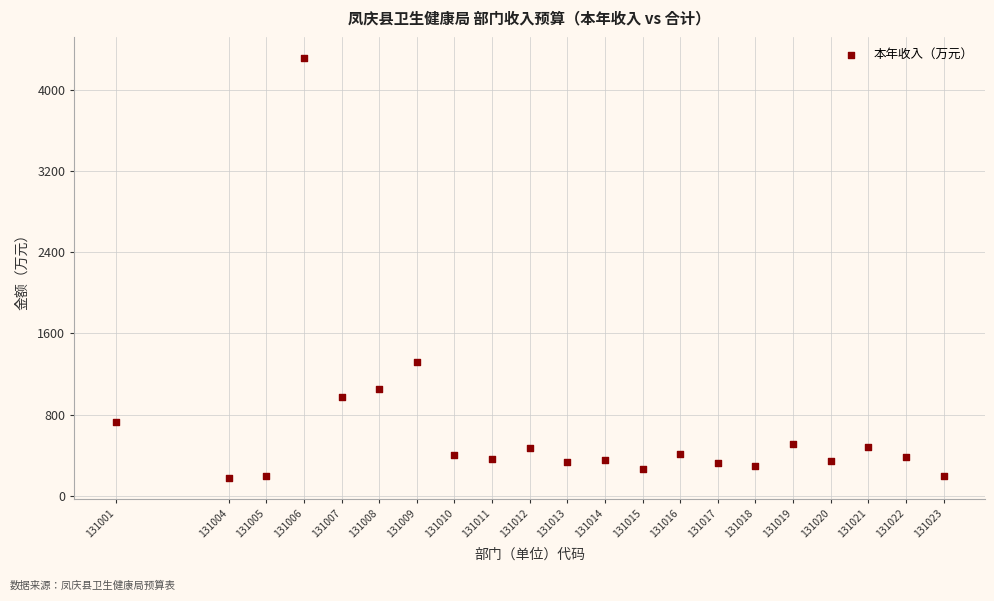

What is the range of X values (max minus min)?

22.0